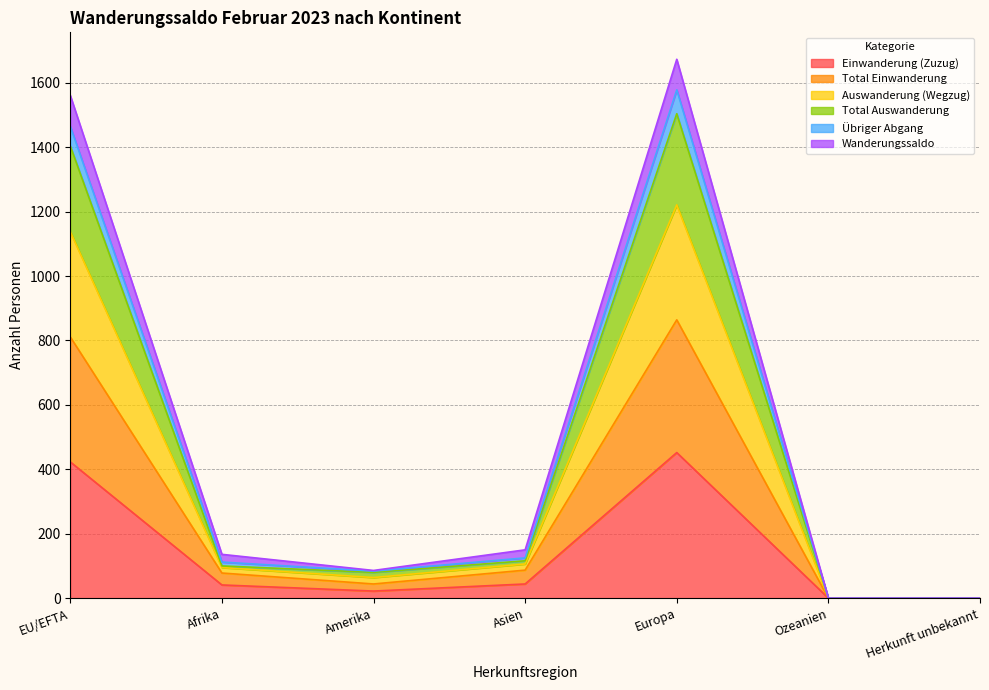

What position from the right is Afrika?

6